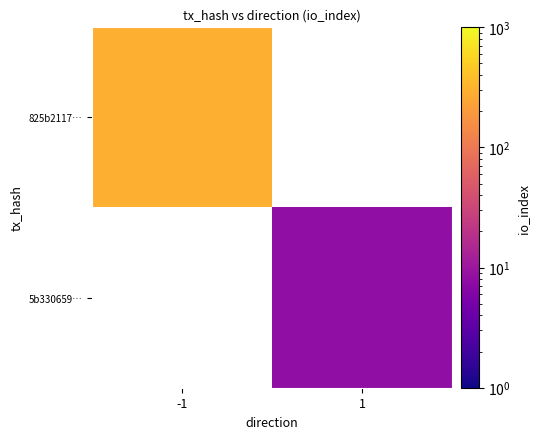

What is the maximum value shown in the chart?

295.0